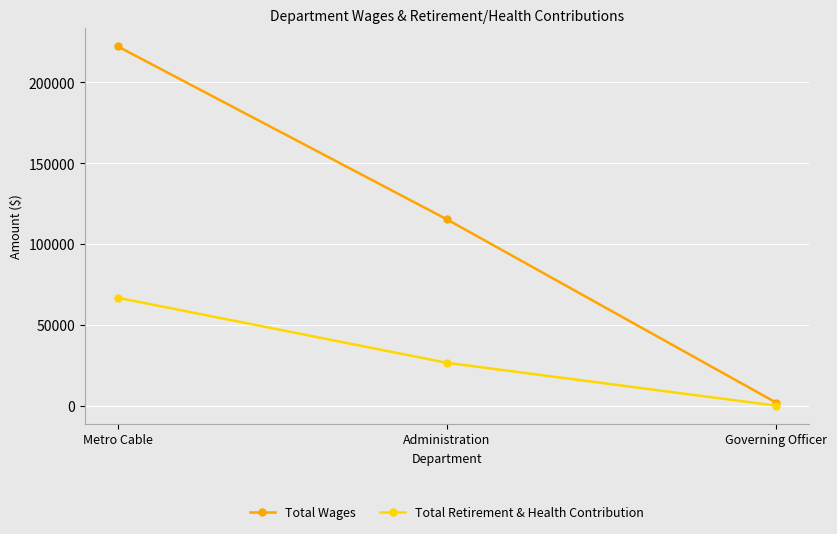

What are all the series names shown in the legend?

Total Wages, Total Retirement & Health Contribution